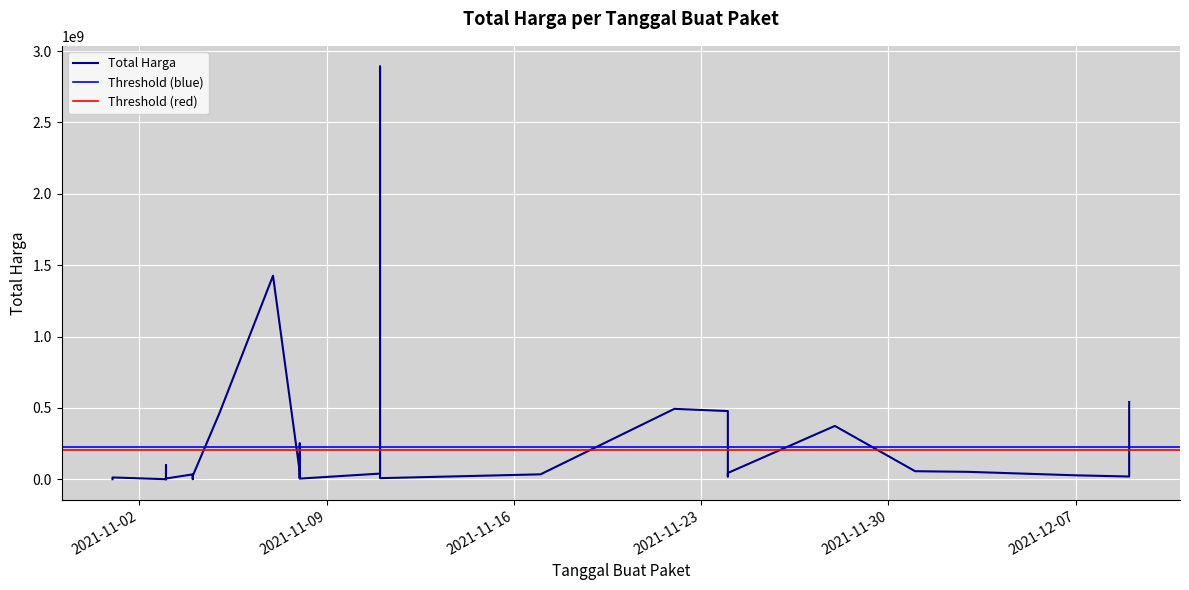

What is the maximum value shown in the chart?

2892122000